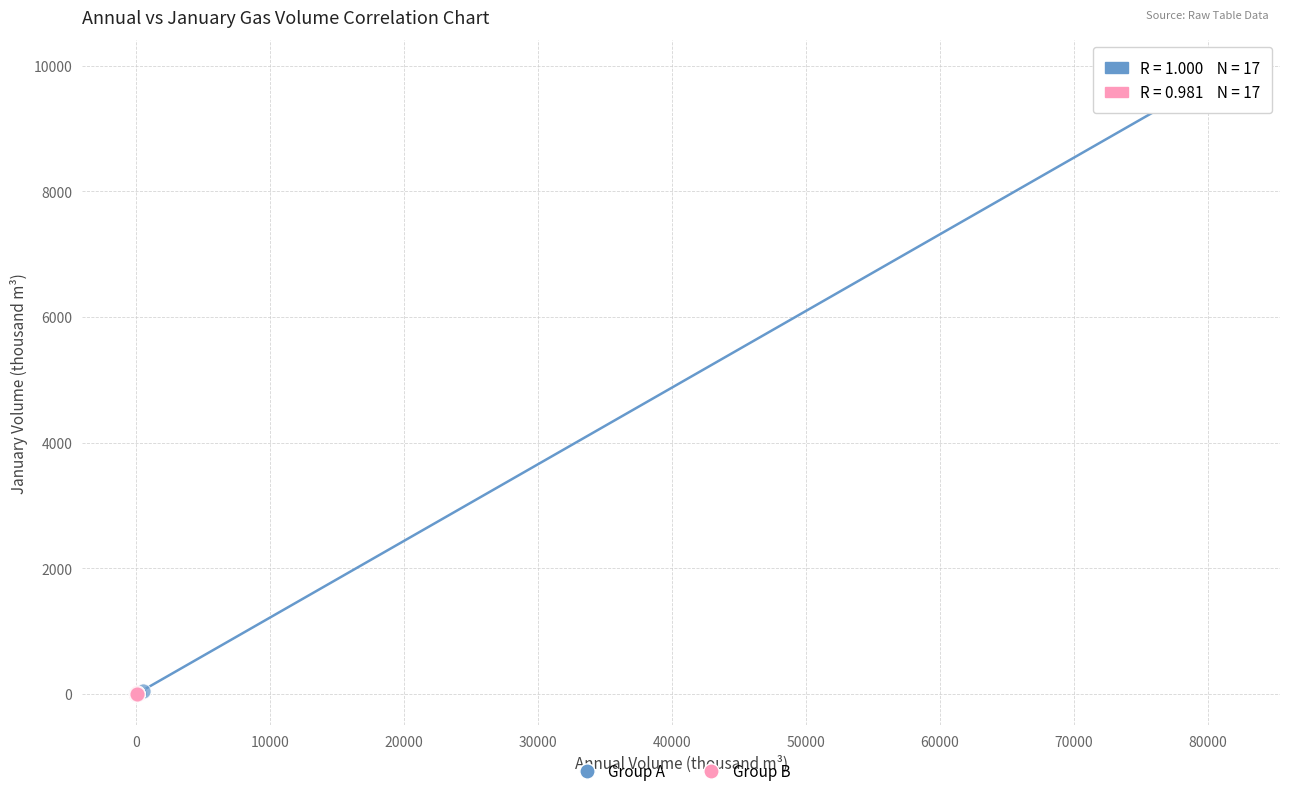

What are all the series names shown in the legend?

Group A, Group B